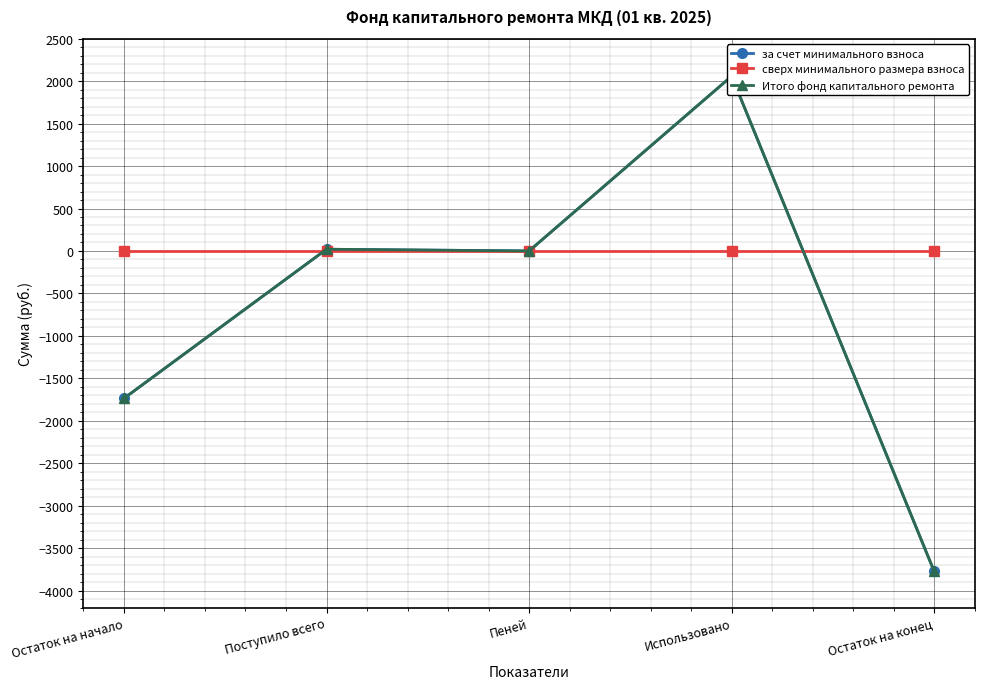

Reading left to right, what are all the values shown in this chart?

за счет минимального взноса: -1736.3	20.3	0.0	2058.9	-3774.9
сверх минимального размера взноса: 0.0	0.0	0.0	0.0	0.0
Итого фонд капитального ремонта: -1736.3	20.3	0.0	2058.9	-3774.9